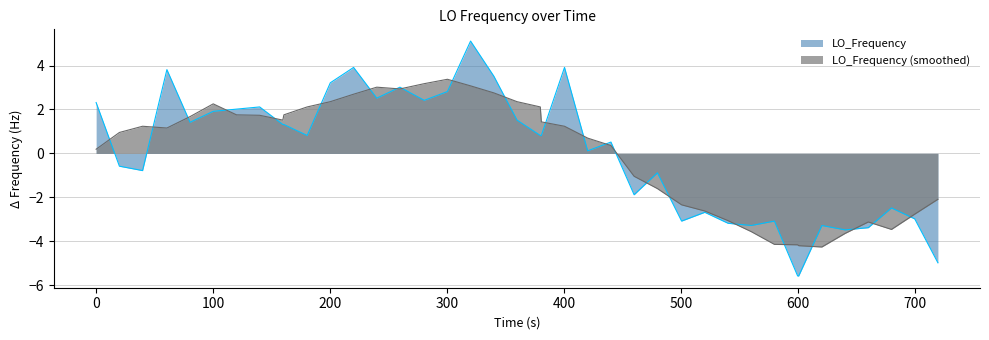

Rank the series by their maximum value, from highest to lowest.

LO_Frequency, LO_Frequency (smoothed)